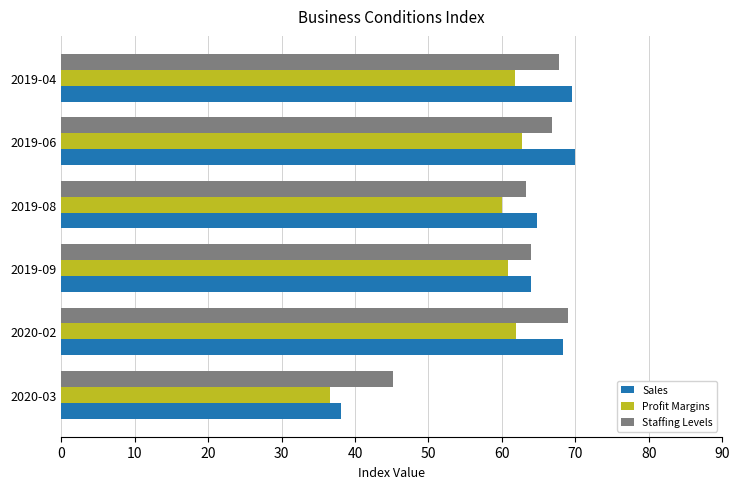

What is the average value of the Profit Margins series?

57.3